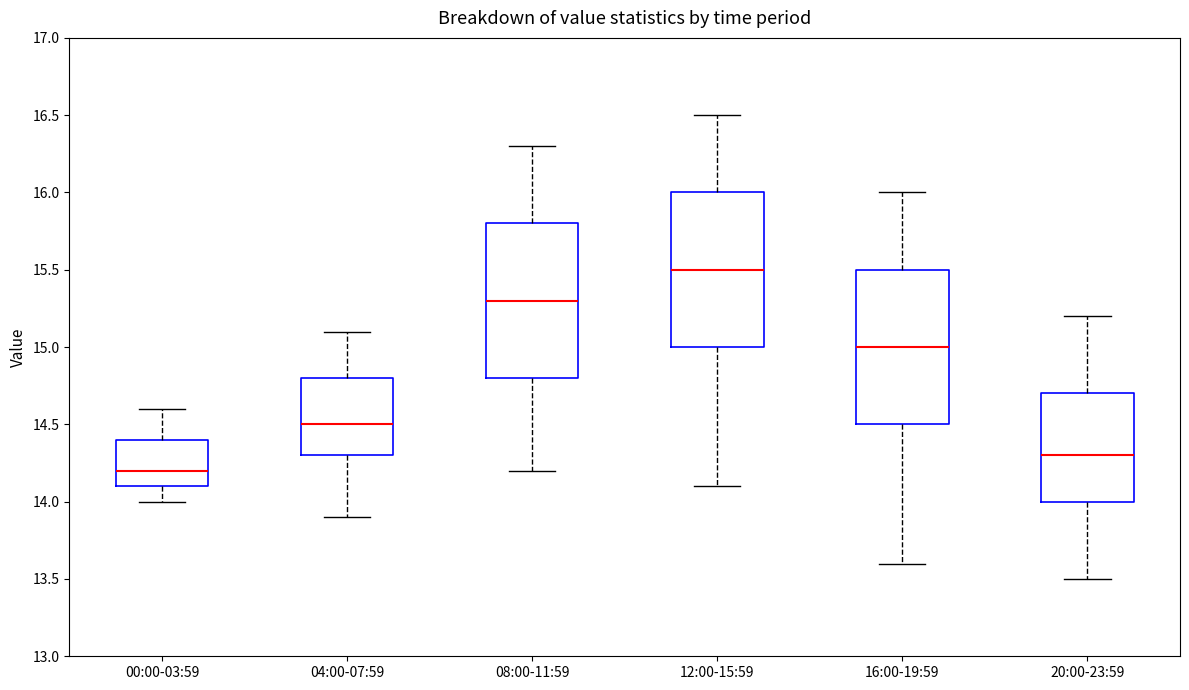

Where does the upper whisker of the box for 16:00-19:59 end on the y-axis? The values are not printed on the chart, so give them approximately, as read against the axis.

16.0